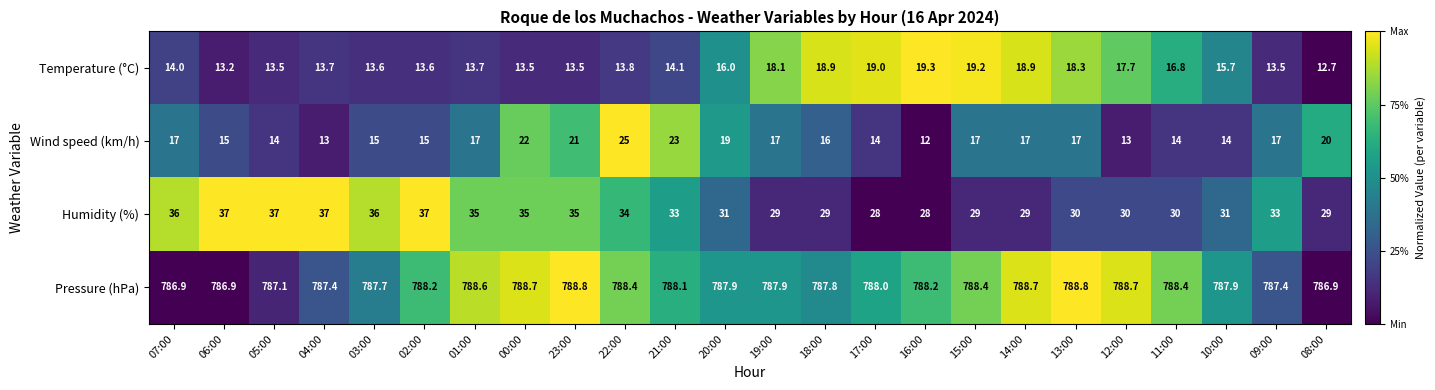

What is the difference between the highest and lowest values at 13:00?

771.8